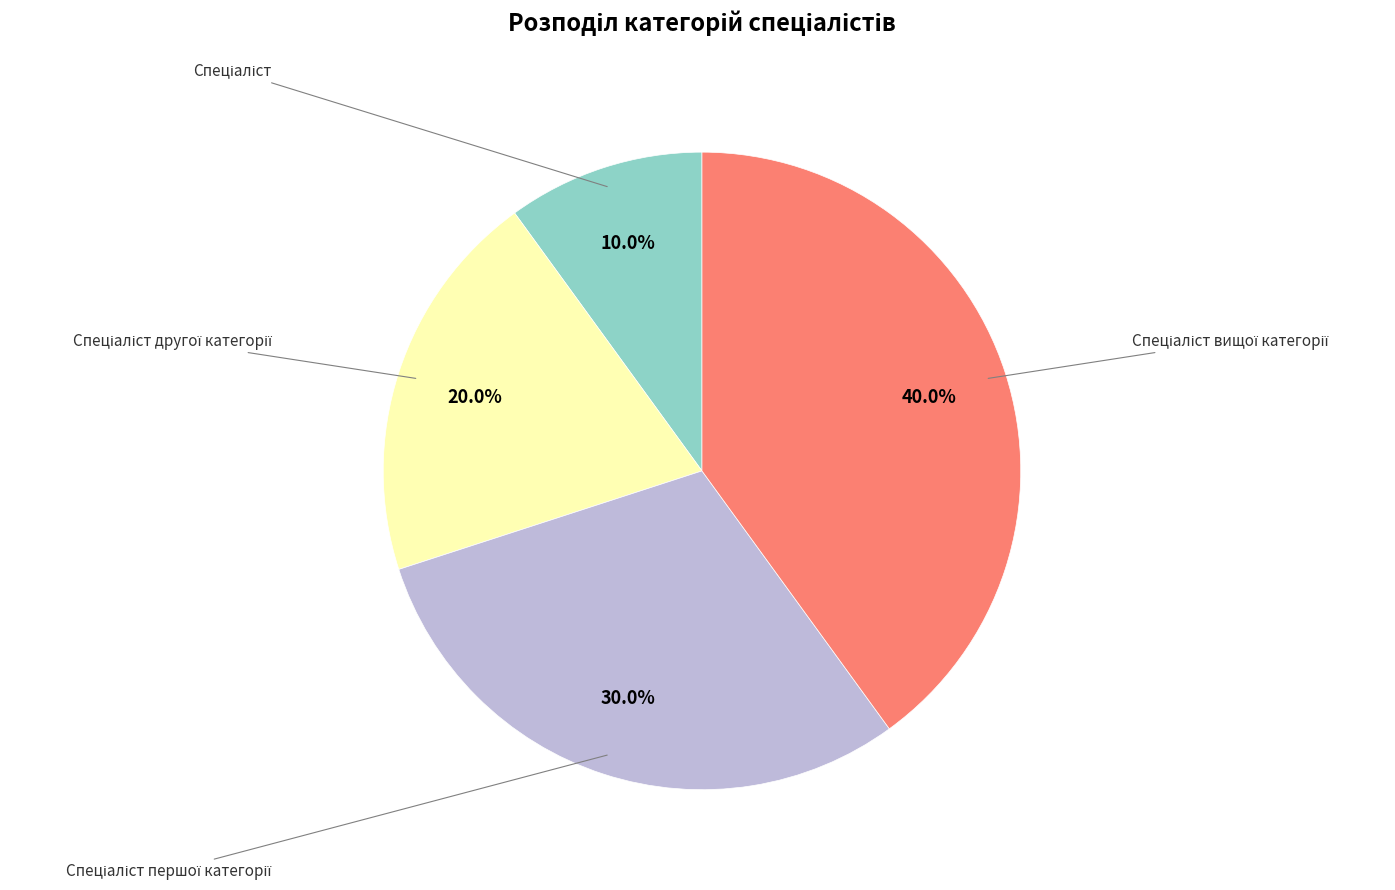

Is there any slice that represents more than half of the pie?

No